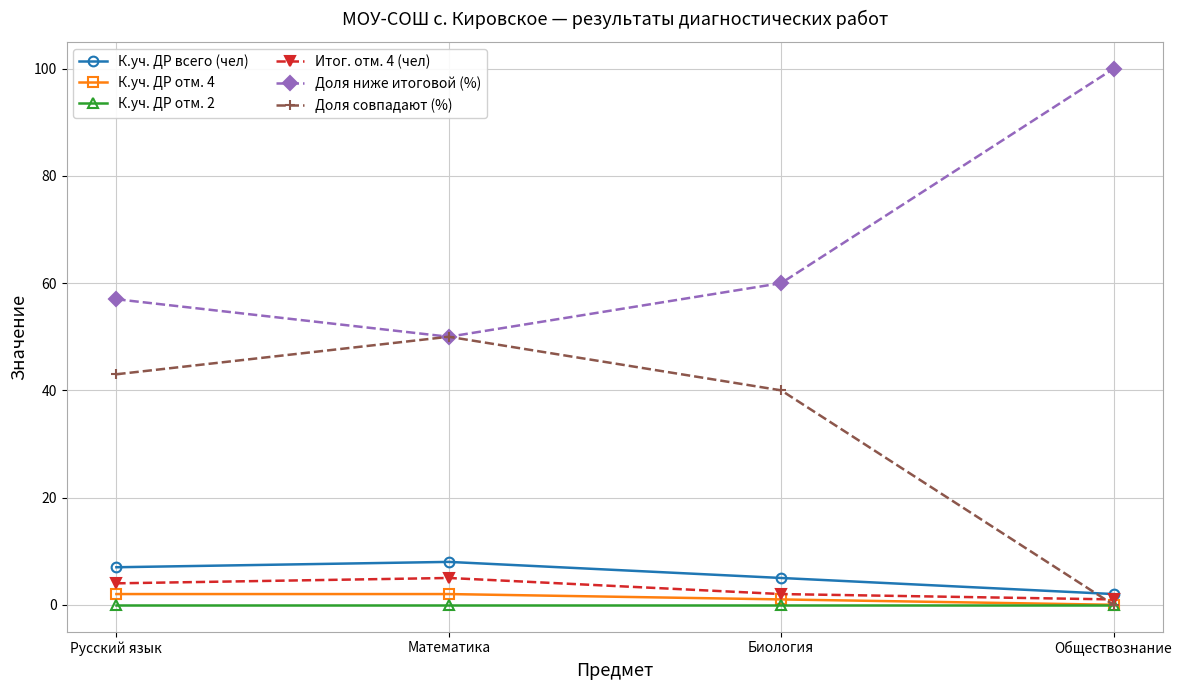

Reading left to right, what are all the values shown in this chart?

К.уч. ДР всего (чел): Русский язык=7	Математика=8	Биология=5	Обществознание=2
К.уч. ДР отм. 4: Русский язык=2	Математика=2	Биология=1	Обществознание=0
К.уч. ДР отм. 2: Русский язык=0	Математика=0	Биология=0	Обществознание=0
Итог. отм. 4 (чел): Русский язык=4	Математика=5	Биология=2	Обществознание=1
Доля ниже итоговой (%): Русский язык=57	Математика=50	Биология=60	Обществознание=100
Доля совпадают (%): Русский язык=43	Математика=50	Биология=40	Обществознание=0